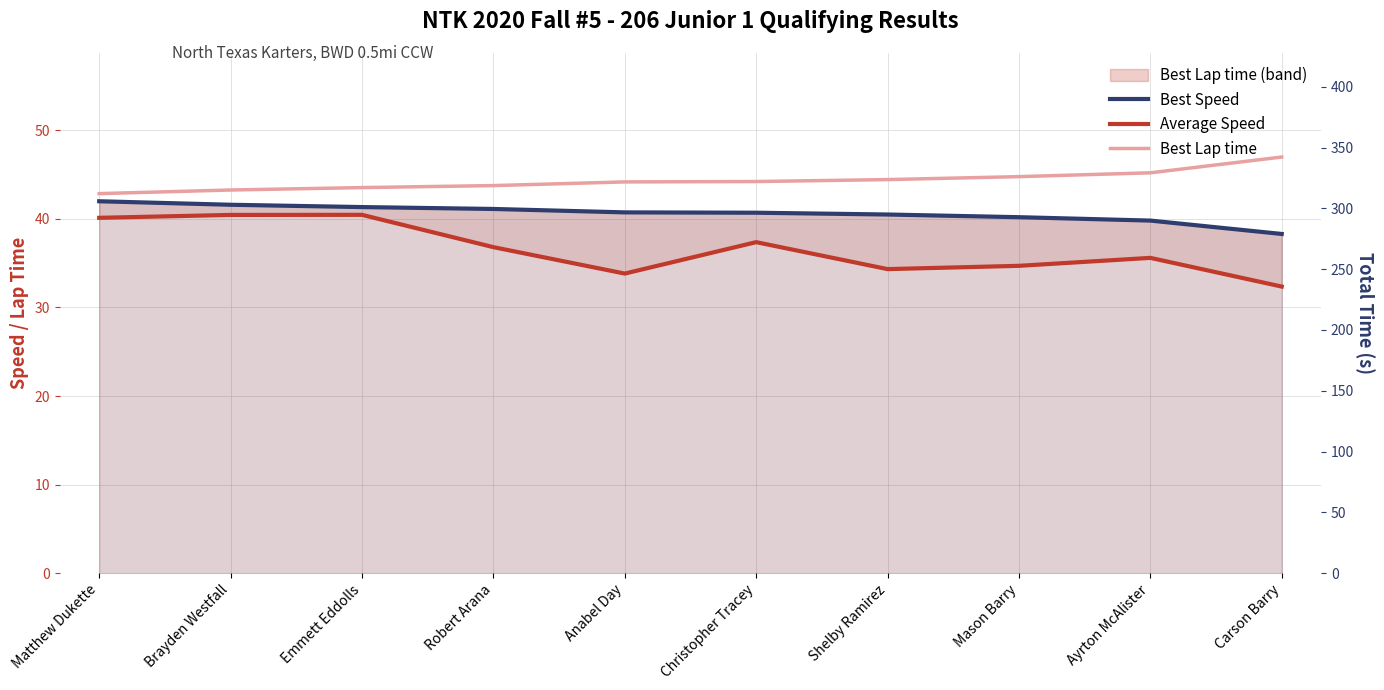

At which label does Best Speed reach its peak?

Matthew Dukette